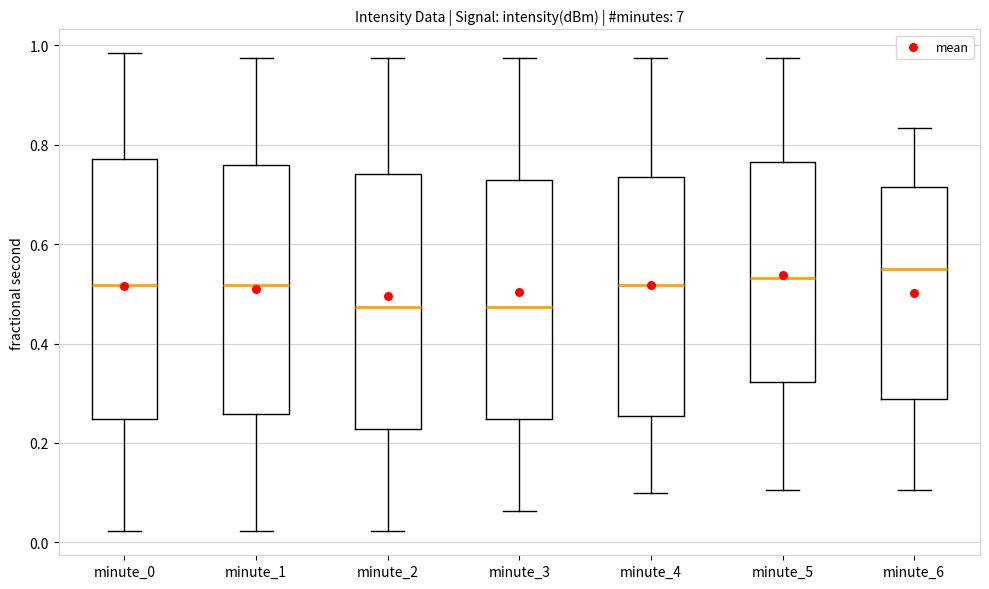

Reading left to right, transcribe this box plot: for each box, give where its median line is, the range the box spans, and where its two whiskers end, as read against the y-axis. The values are not printed on the chart, so give them approximately, as read against the axis.

minute_0: median 0.52, box 0.24 to 0.76, whiskers 0.02 to 0.98
minute_1: median 0.52, box 0.26 to 0.76, whiskers 0.02 to 0.98
minute_2: median 0.48, box 0.22 to 0.74, whiskers 0.02 to 0.98
minute_3: median 0.48, box 0.24 to 0.72, whiskers 0.06 to 0.98
minute_4: median 0.52, box 0.26 to 0.74, whiskers 0.10 to 0.98
minute_5: median 0.54, box 0.32 to 0.76, whiskers 0.10 to 0.98
minute_6: median 0.56, box 0.28 to 0.72, whiskers 0.10 to 0.84